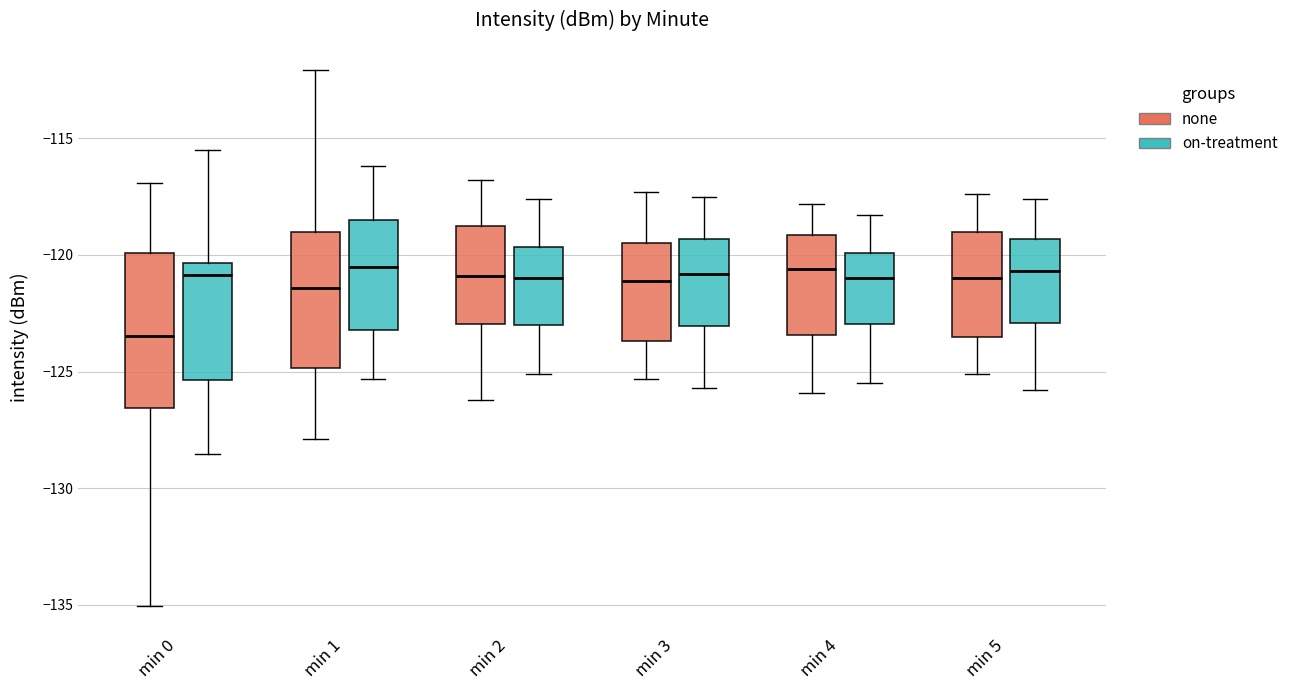

Reading left to right, transcribe this box plot: for each box, give where its median line is, the range the box spans, and where its two whiskers end, as read against the y-axis. The values are not printed on the chart, so give them approximately, as read against the axis.

min 0 (none): median -123.5, box -126.5 to -120.0, whiskers -135.0 to -117.0
min 0 (on-treatment): median -121.0, box -125.5 to -120.5, whiskers -128.5 to -115.5
min 1 (none): median -121.5, box -125.0 to -119.0, whiskers -128.0 to -112.0
min 1 (on-treatment): median -120.5, box -123.0 to -118.5, whiskers -125.5 to -116.0
min 2 (none): median -121.0, box -123.0 to -118.5, whiskers -126.0 to -117.0
min 2 (on-treatment): median -121.0, box -123.0 to -119.5, whiskers -125.0 to -117.5
min 3 (none): median -121.0, box -123.5 to -119.5, whiskers -125.5 to -117.5
min 3 (on-treatment): median -121.0, box -123.0 to -119.5, whiskers -125.5 to -117.5
min 4 (none): median -120.5, box -123.5 to -119.0, whiskers -126.0 to -118.0
min 4 (on-treatment): median -121.0, box -123.0 to -120.0, whiskers -125.5 to -118.5
min 5 (none): median -121.0, box -123.5 to -119.0, whiskers -125.0 to -117.5
min 5 (on-treatment): median -120.5, box -123.0 to -119.5, whiskers -126.0 to -117.5